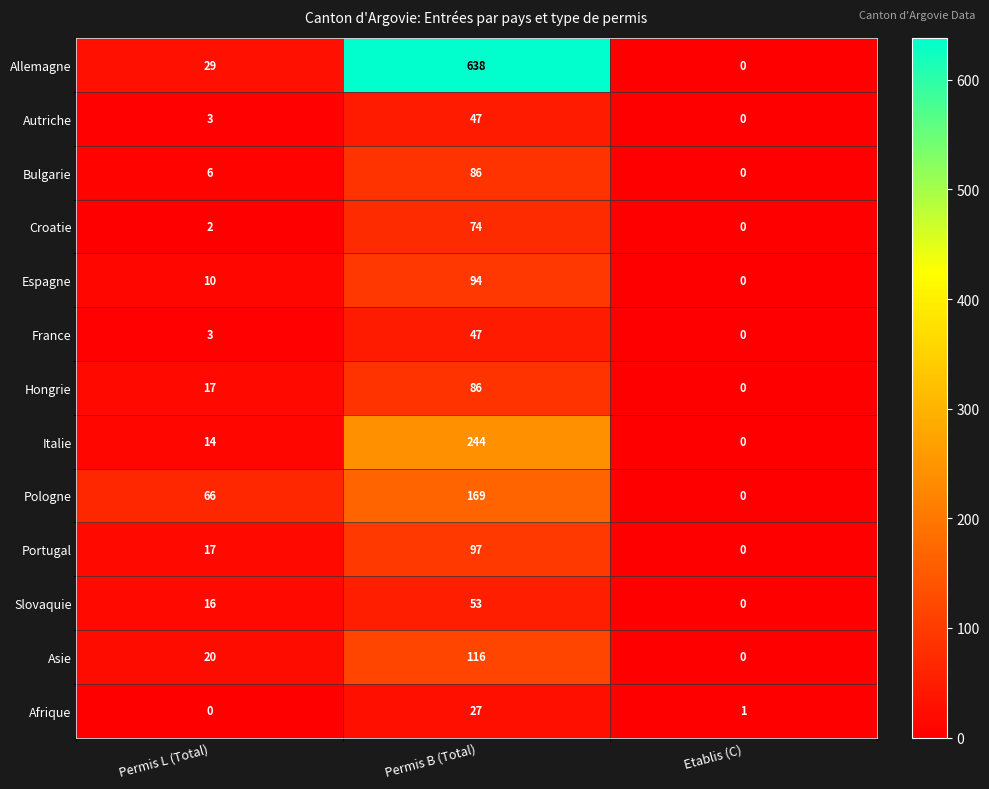

Count the number of data series in this chart.

13